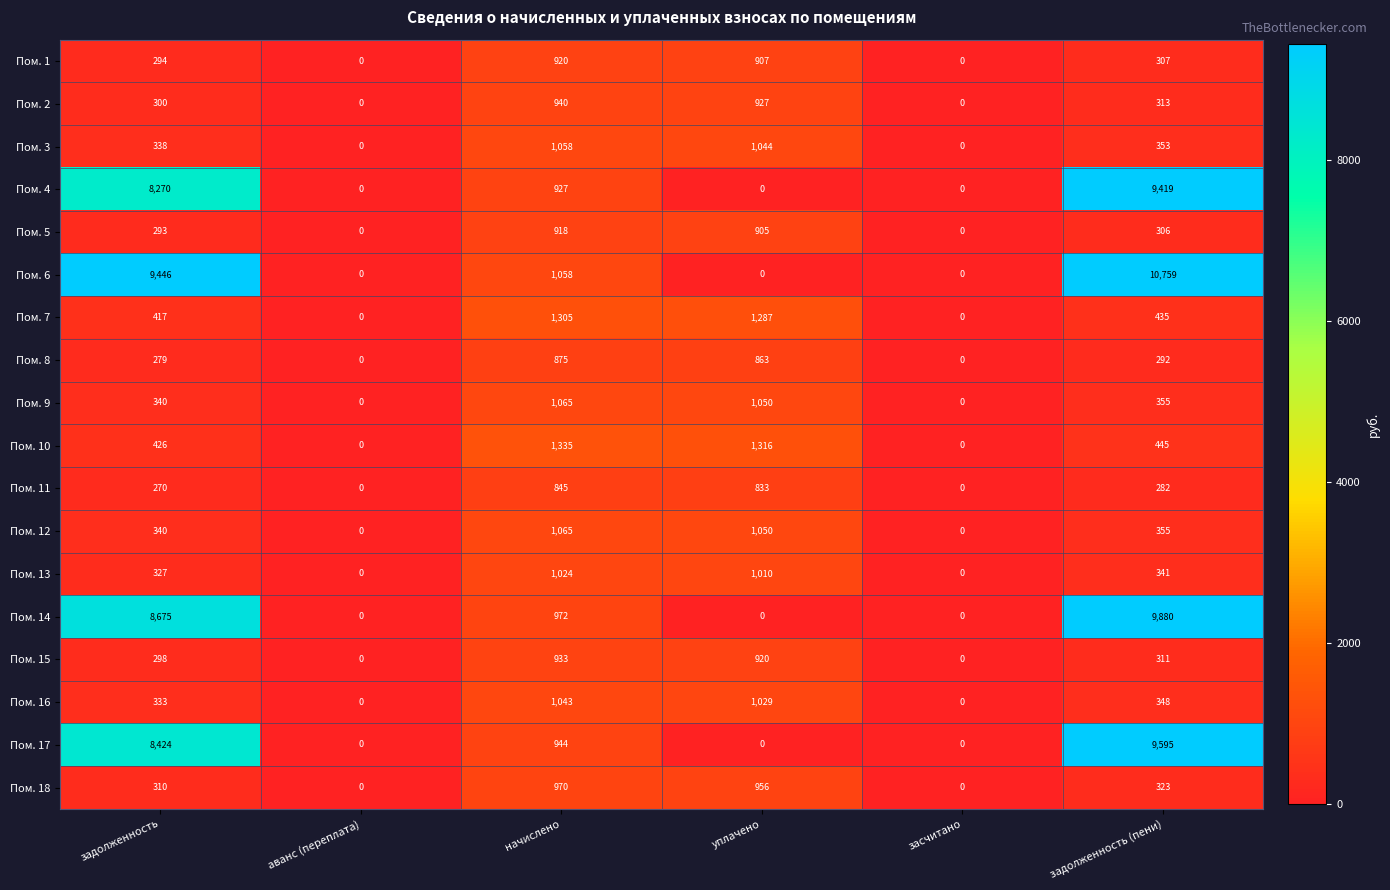

What is the difference between the second highest and minimum values in the Пом. 11 series?

833